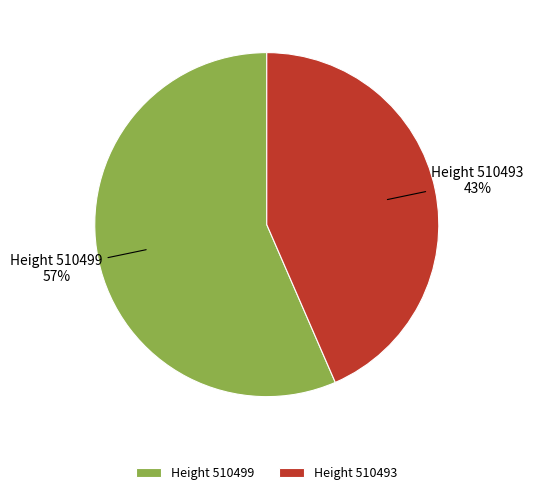

True or false: Height 510493 accounts for 43% of the total.

True